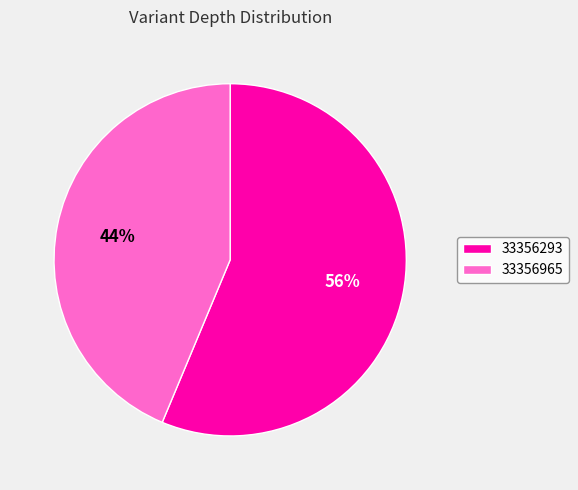

Which has a higher value, 33356965 or 33356293?

33356293